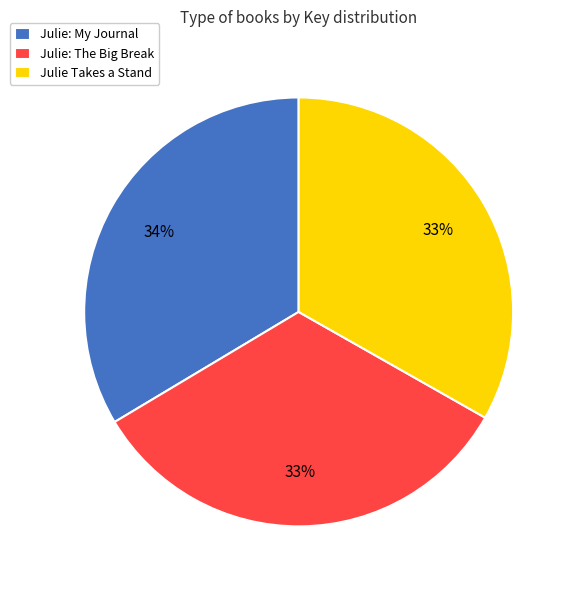

Combined, do Julie: My Journal and Julie Takes a Stand account for over 50%?

Yes